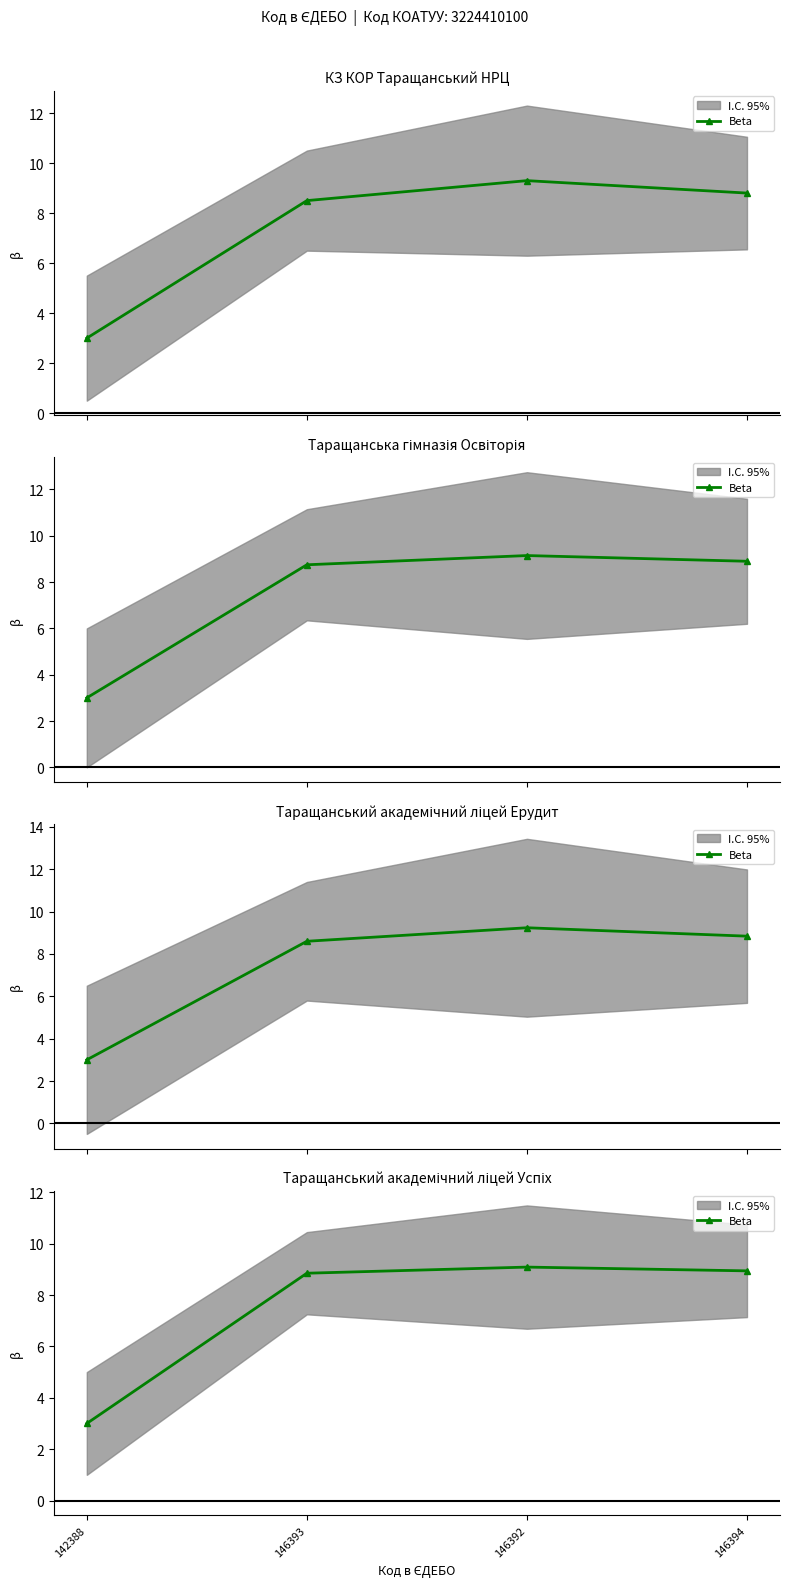

Which category has the highest value across all series?

146392